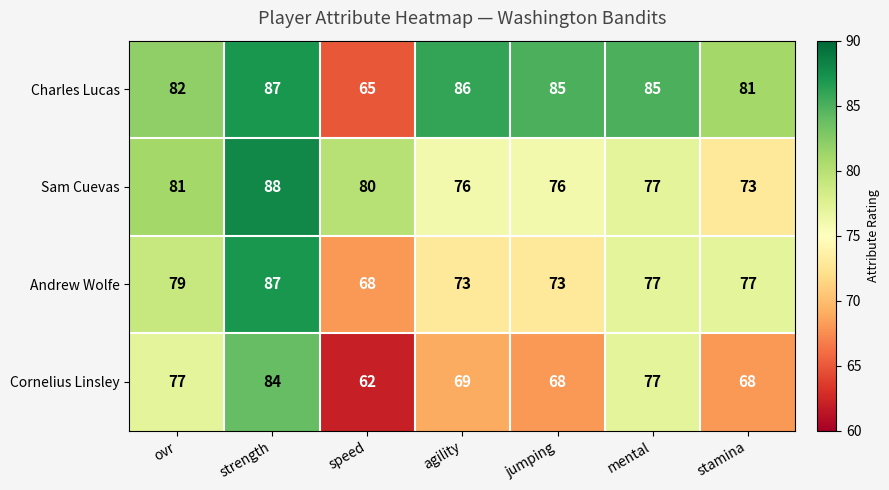

Is it true that Charles Lucas equals 55 at stamina?

False